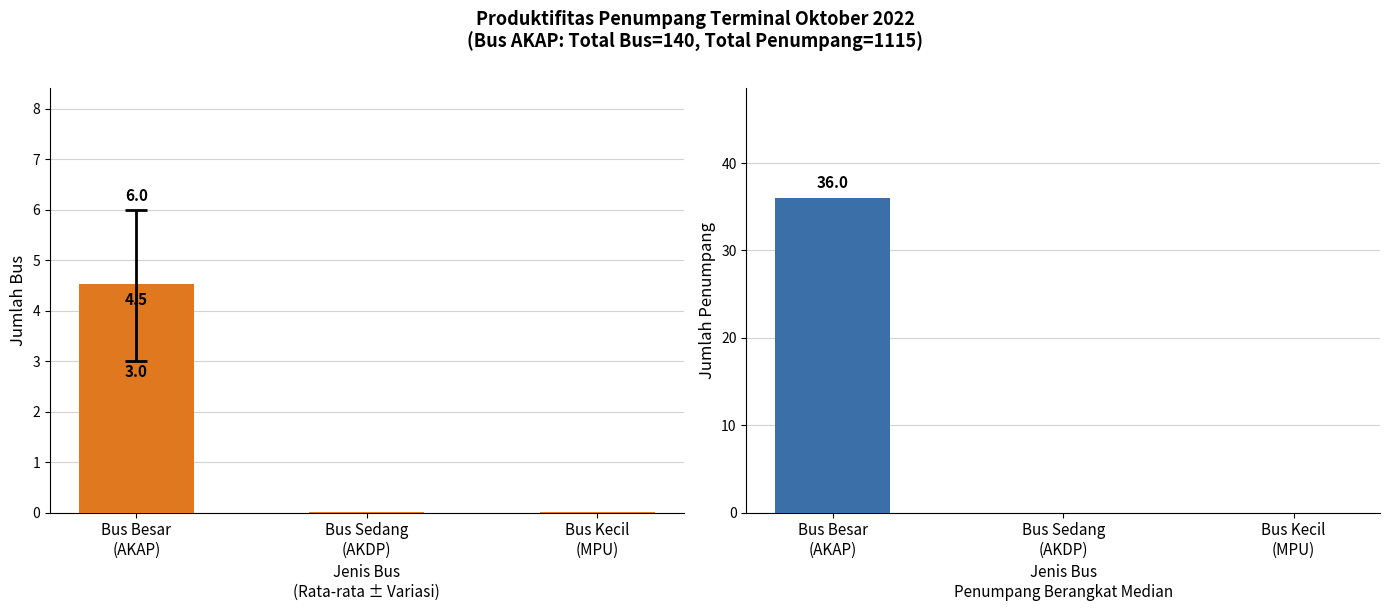

What is the average value of the Bus (AKAP) series?

1.5